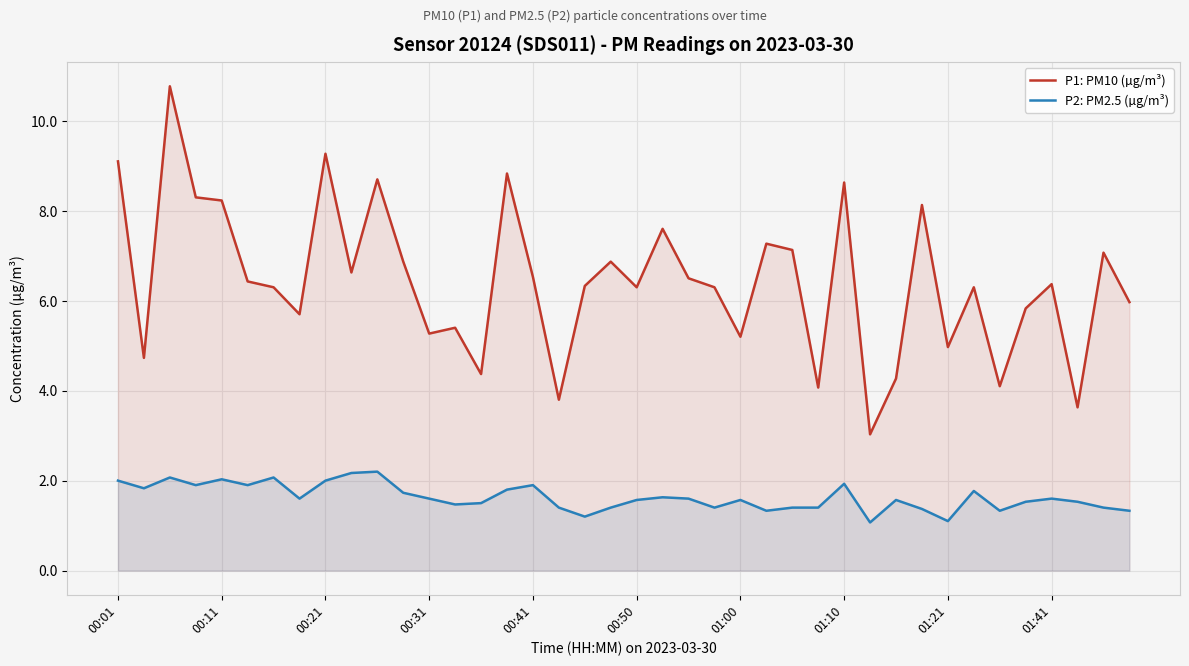

What is the difference between the P1: PM10 (µg/m³) values at 00:21 and 00:31?

4.0